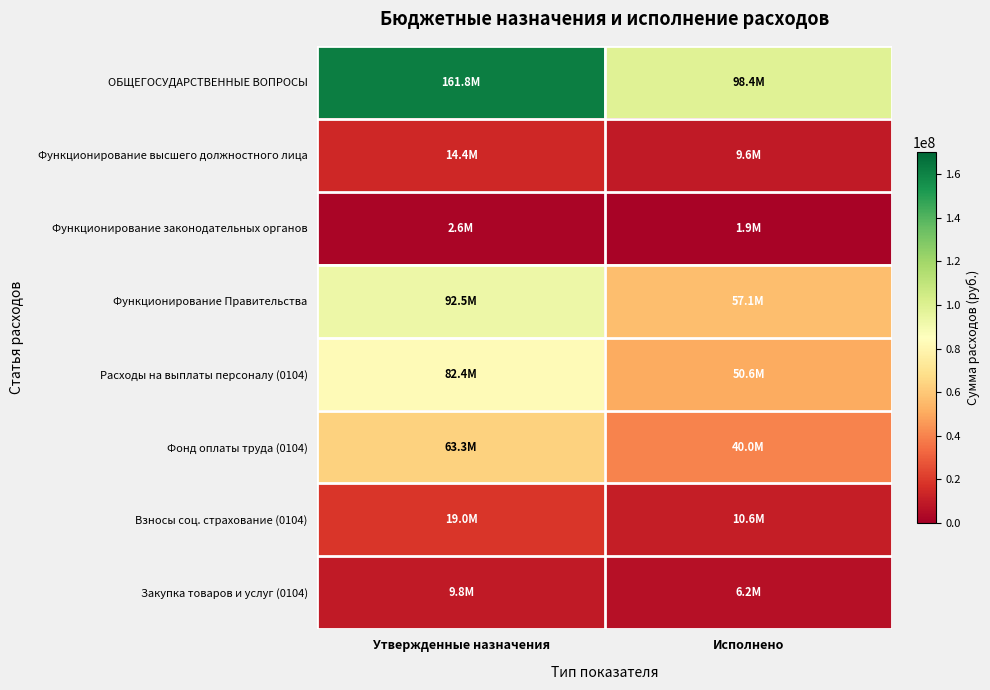

Reading left to right, extract all data points from this chart.

ОБЩЕГОСУДАРСТВЕННЫЕ ВОПРОСЫ: Утвержденные назначения=161752739.3	Исполнено=98413778.5
Функционирование высшего должностного лица: Утвержденные назначения=14375025.5	Исполнено=9631489.3
Функционирование законодательных органов: Утвержденные назначения=2648000.0	Исполнено=1936962.7
Функционирование Правительства: Утвержденные назначения=92522878.1	Исполнено=57072870.7
Расходы на выплаты персоналу (0104): Утвержденные назначения=82426972.8	Исполнено=50621085.0
Фонд оплаты труда (0104): Утвержденные назначения=63327380.8	Исполнено=39960260.9
Взносы соц. страхование (0104): Утвержденные назначения=19039962.0	Исполнено=10646628.1
Закупка товаров и услуг (0104): Утвержденные назначения=9773376.3	Исполнено=6208700.4